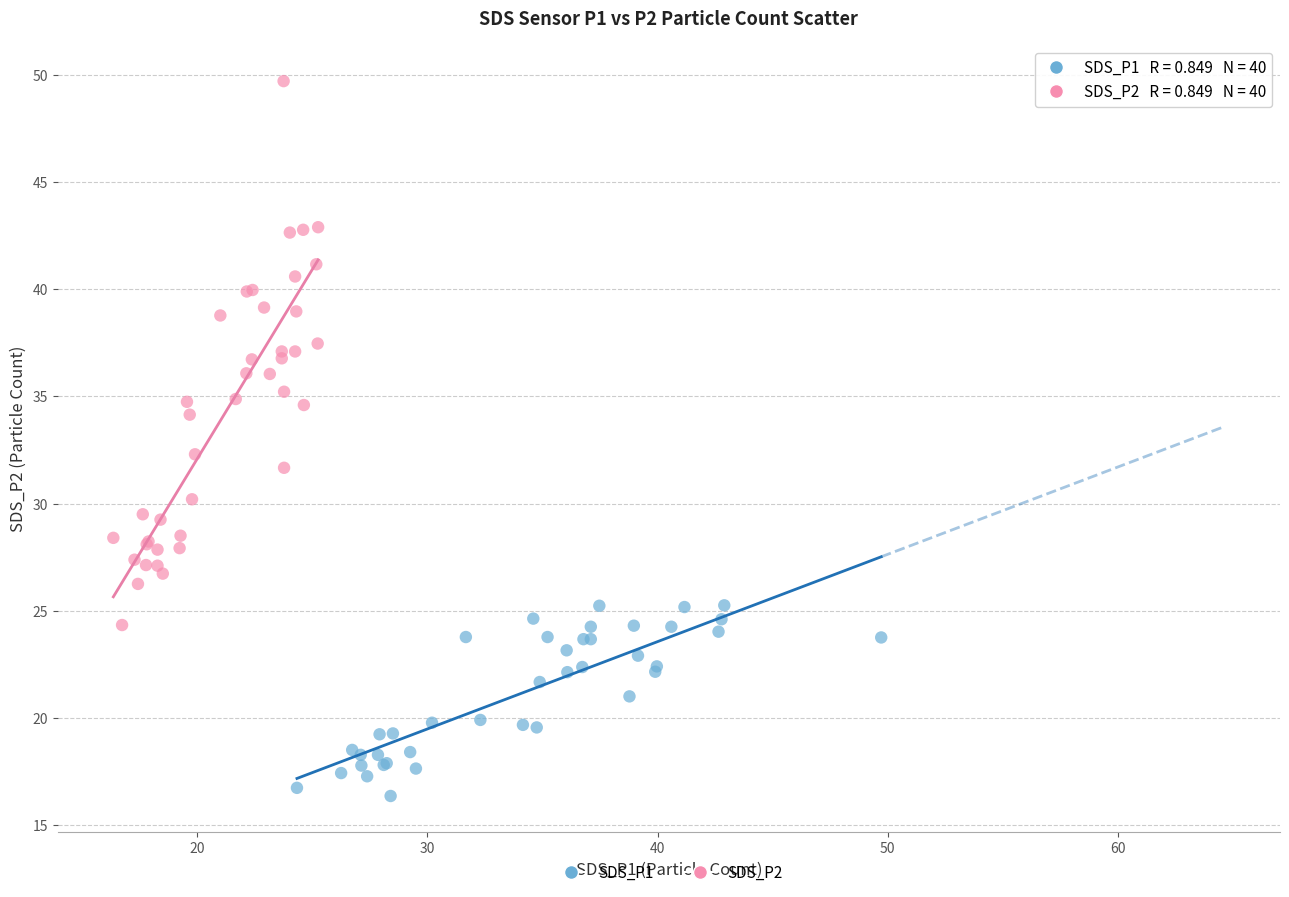

Which series reaches the minimum Y coordinate?

SDS_P1